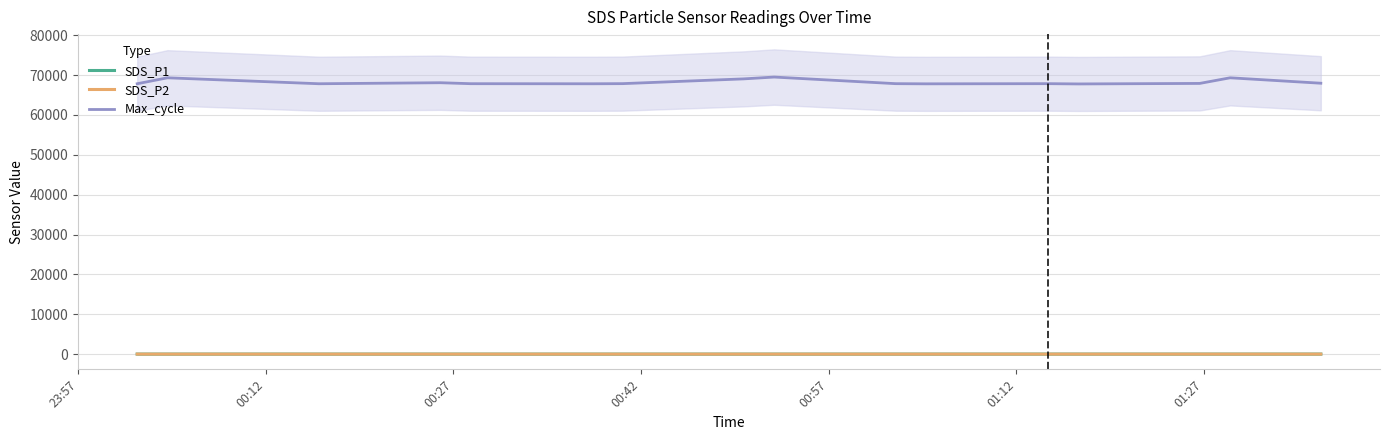

How many interior local valleys does the Max_cycle series have?

4